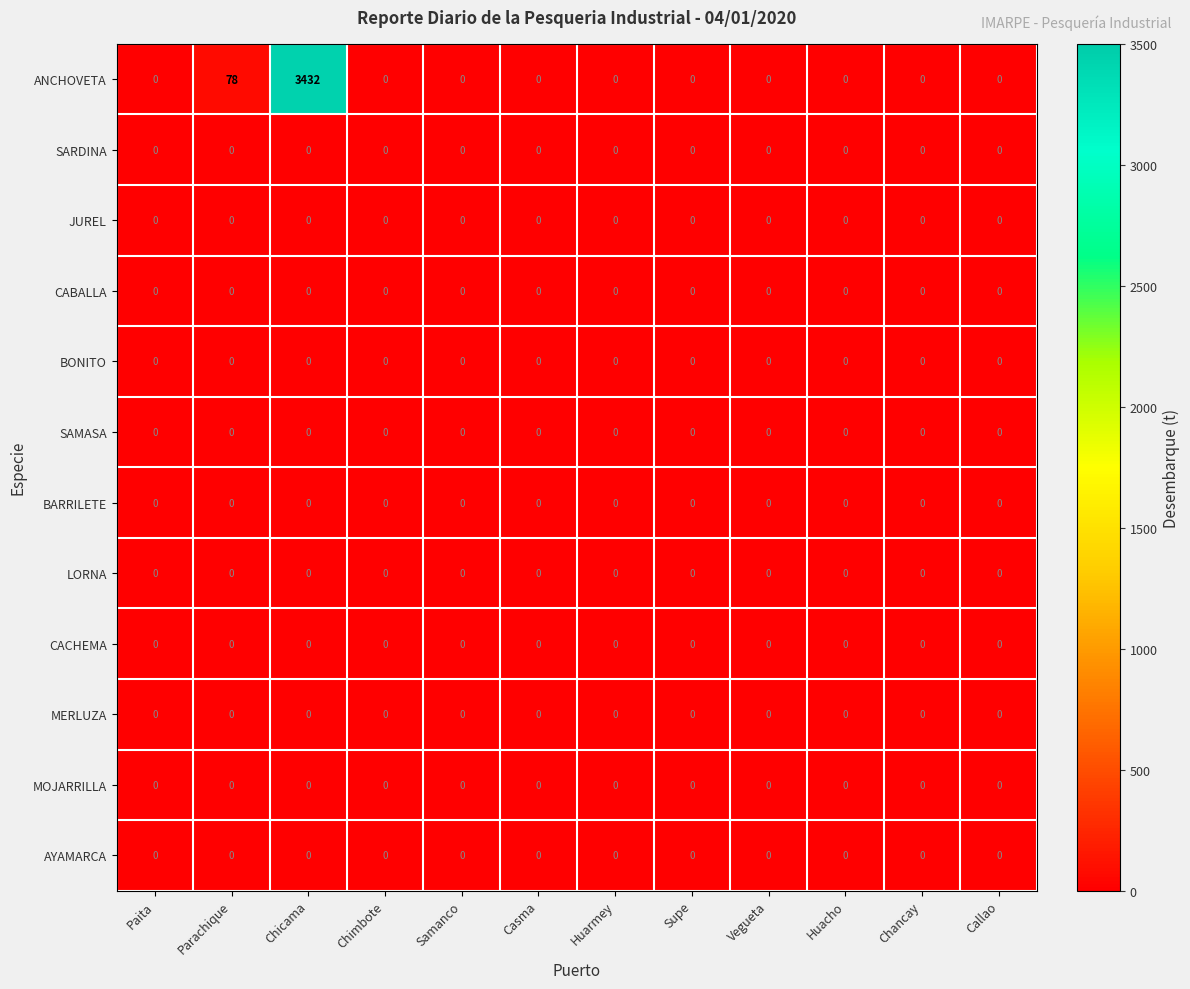

What is the greatest value displayed?

3432